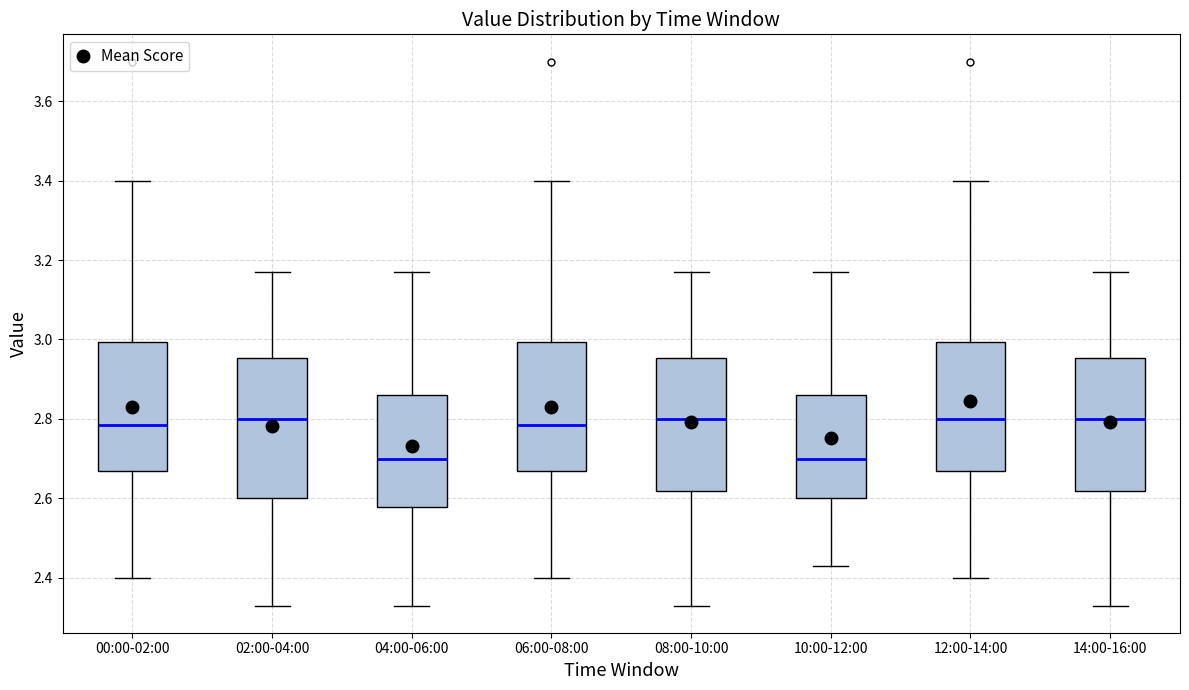

Where does the lower whisker of the box for 10:00-12:00 end on the y-axis? The values are not printed on the chart, so give them approximately, as read against the axis.

2.44